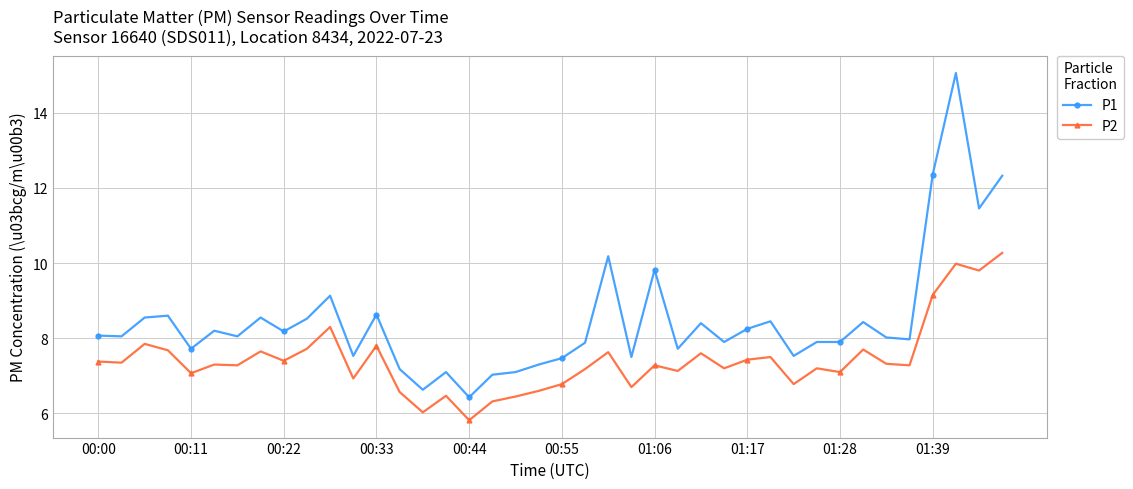

True or false: P2 and P1 intersect in this chart.

False